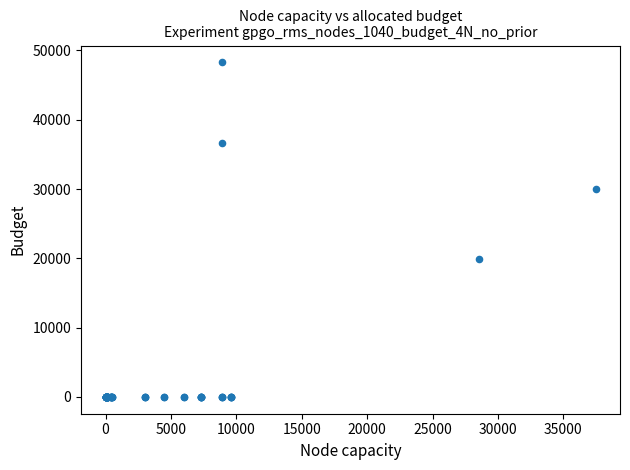

What Y value in the scatter plot is closest to 24142?

19838.1